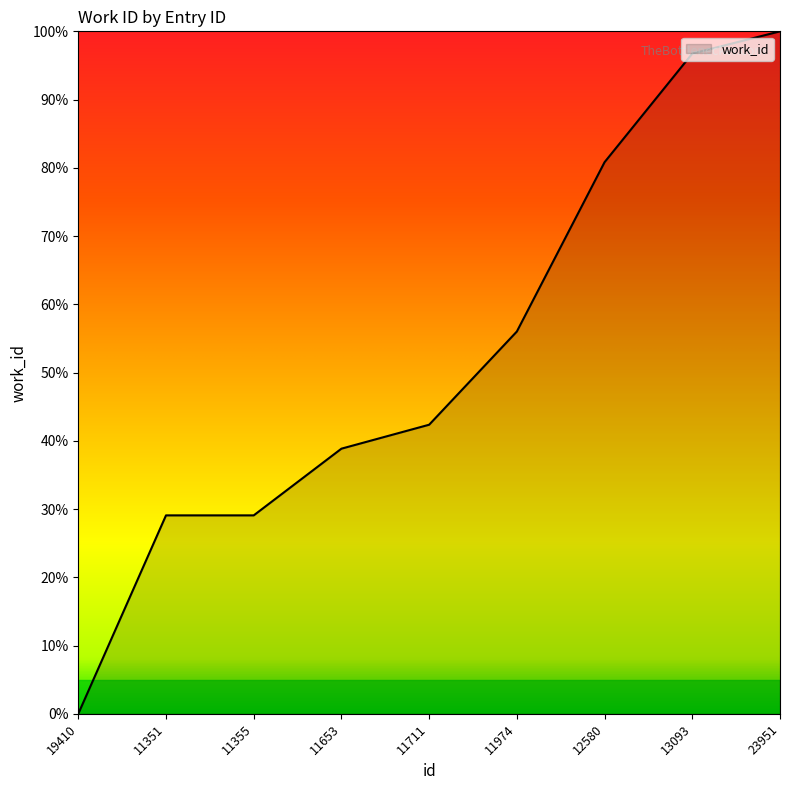

The value at 11351 is 39.3. True or false?

False